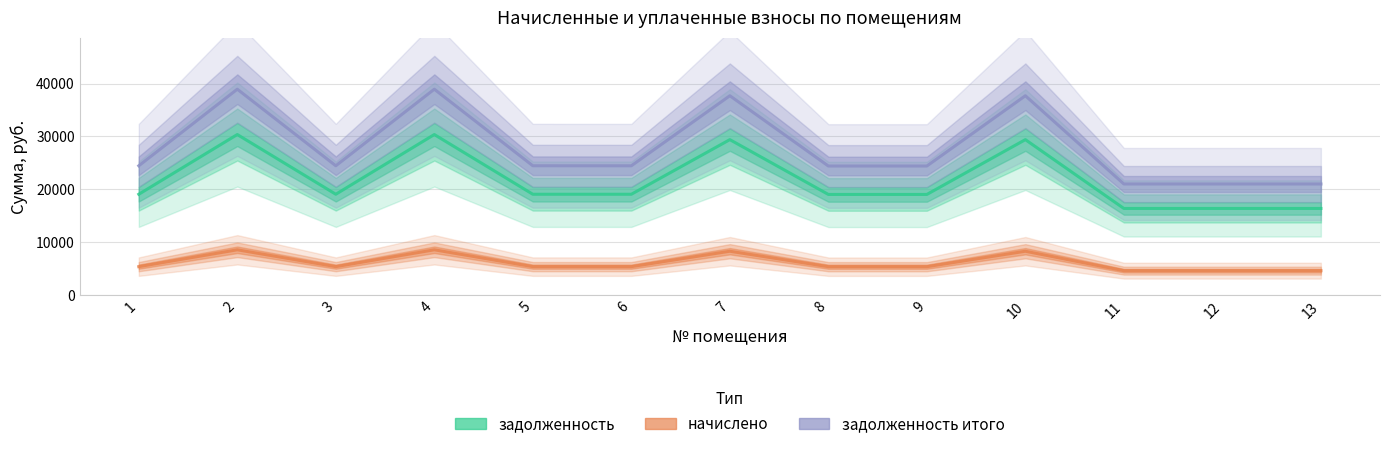

What is the spread (max minus min) of values at 7?

29402.0